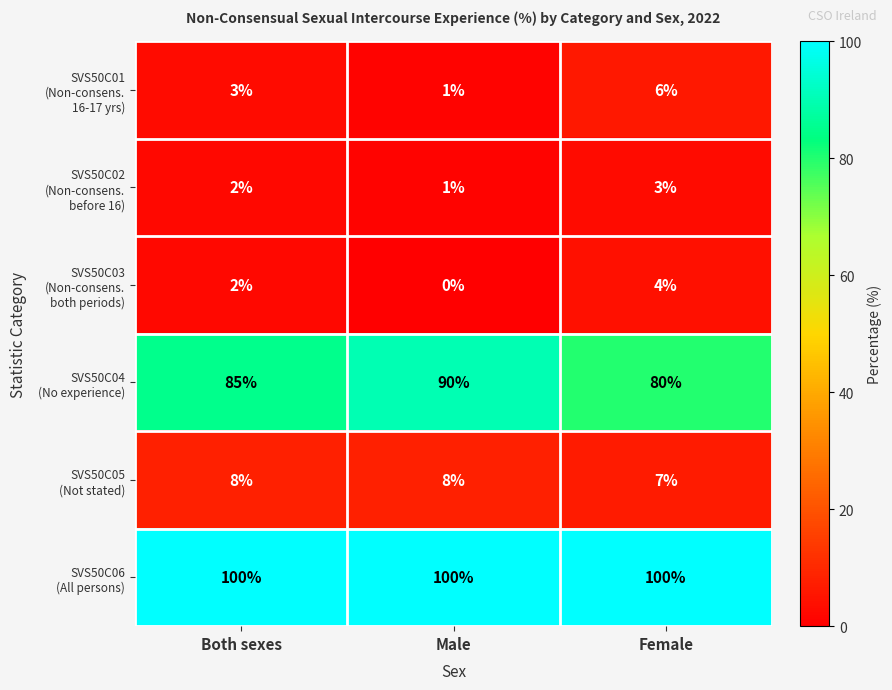

At which category does the chart reach its minimum across all series?

Male